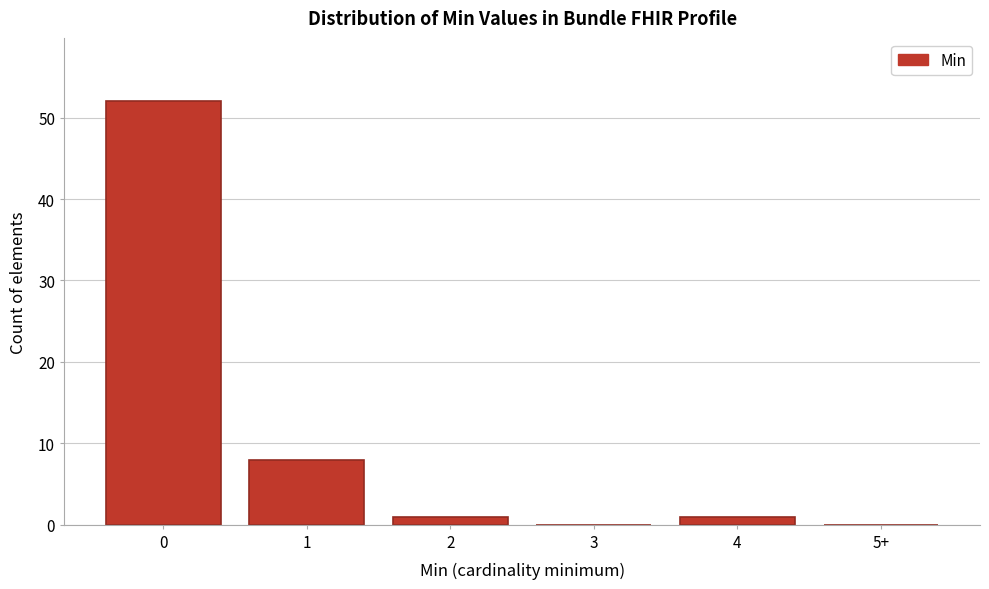

Reading right to left, transcribe all the data shown in this chart.

5+=0	4=1	3=0	2=1	1=8	0=52